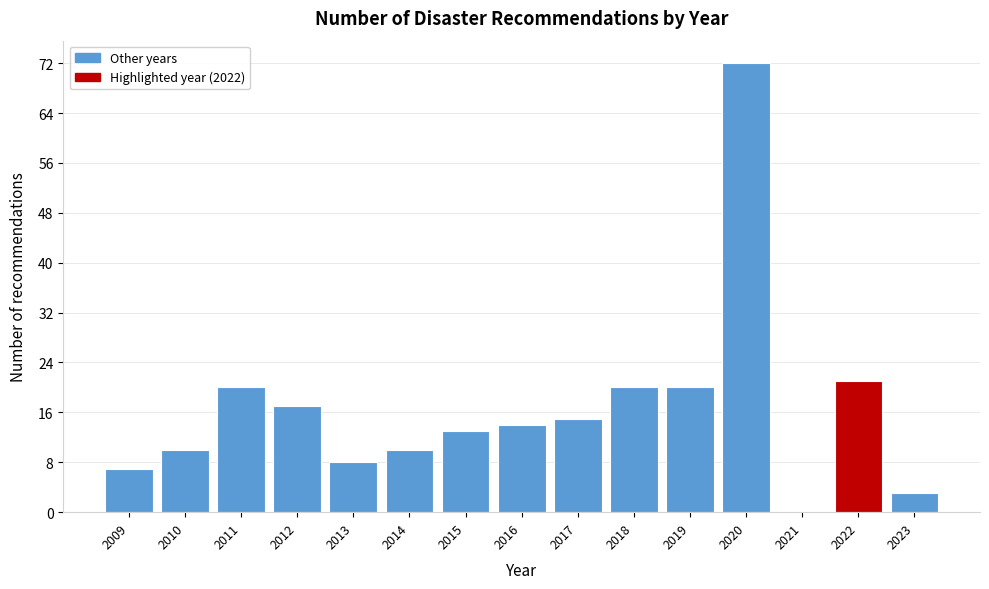

Reading left to right, extract all data points from this chart.

2009=7	2010=10	2011=20	2012=17	2013=8	2014=10	2015=13	2016=14	2017=15	2018=20	2019=20	2020=72	2021=0	2022=21	2023=3